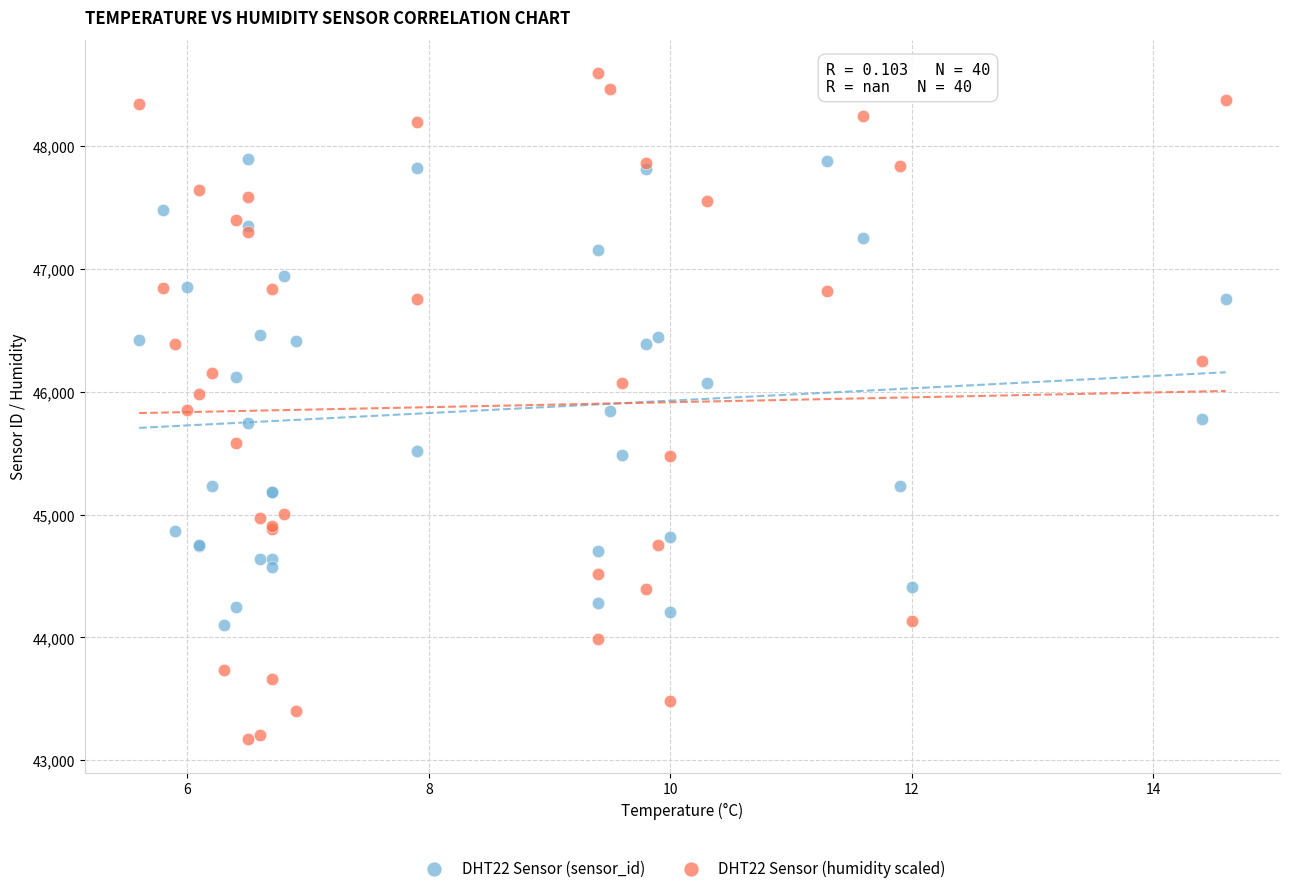

What are all the series names shown in the legend?

DHT22 Sensor (sensor_id), DHT22 Sensor (humidity scaled)